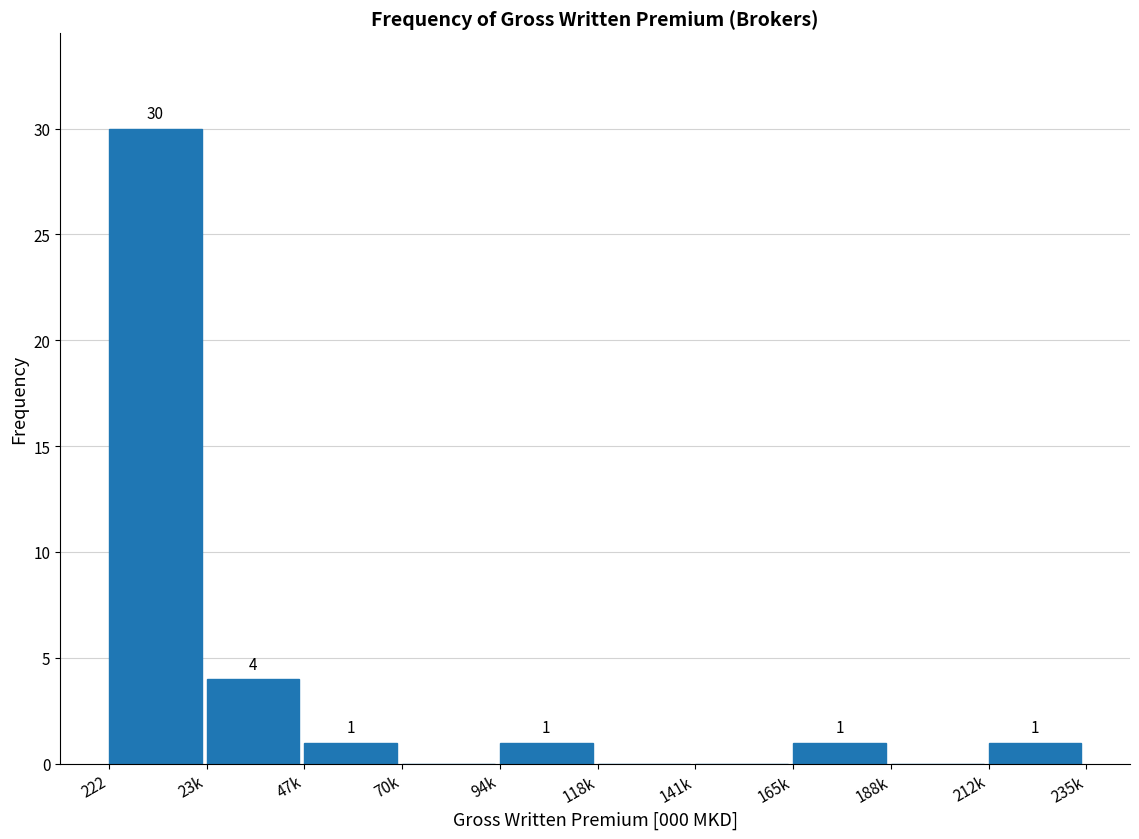

Reading right to left, what are all the values shown in this chart?

212k=1	188k=0	165k=1	141k=0	118k=0	94k=1	70k=0	47k=1	23k=4	222=30